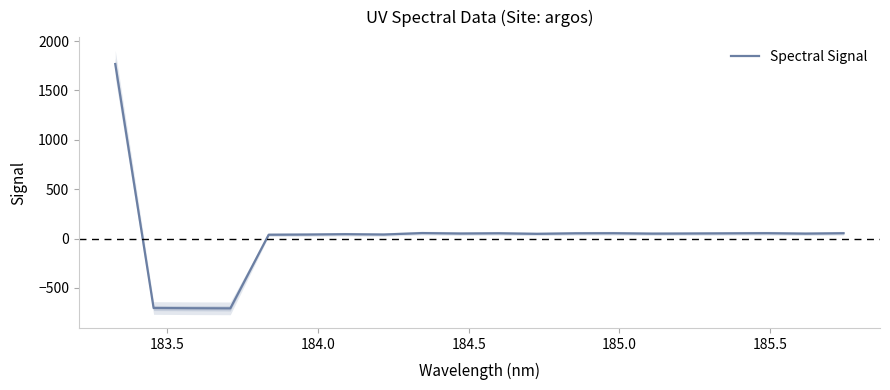

What is the maximum value for Spectral Signal?

1767.5